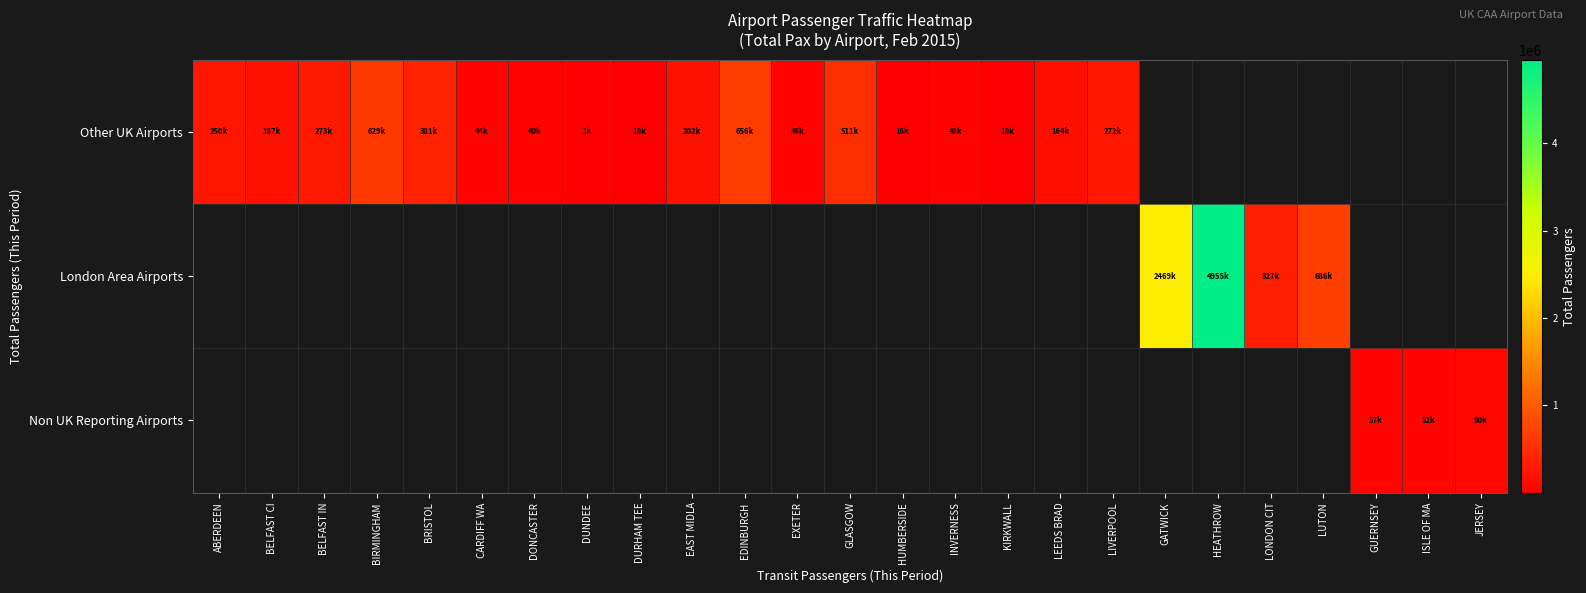

Is the value of London Area Airports at GATWICK greater than the value of Other UK Airports at HEATHROW?

No